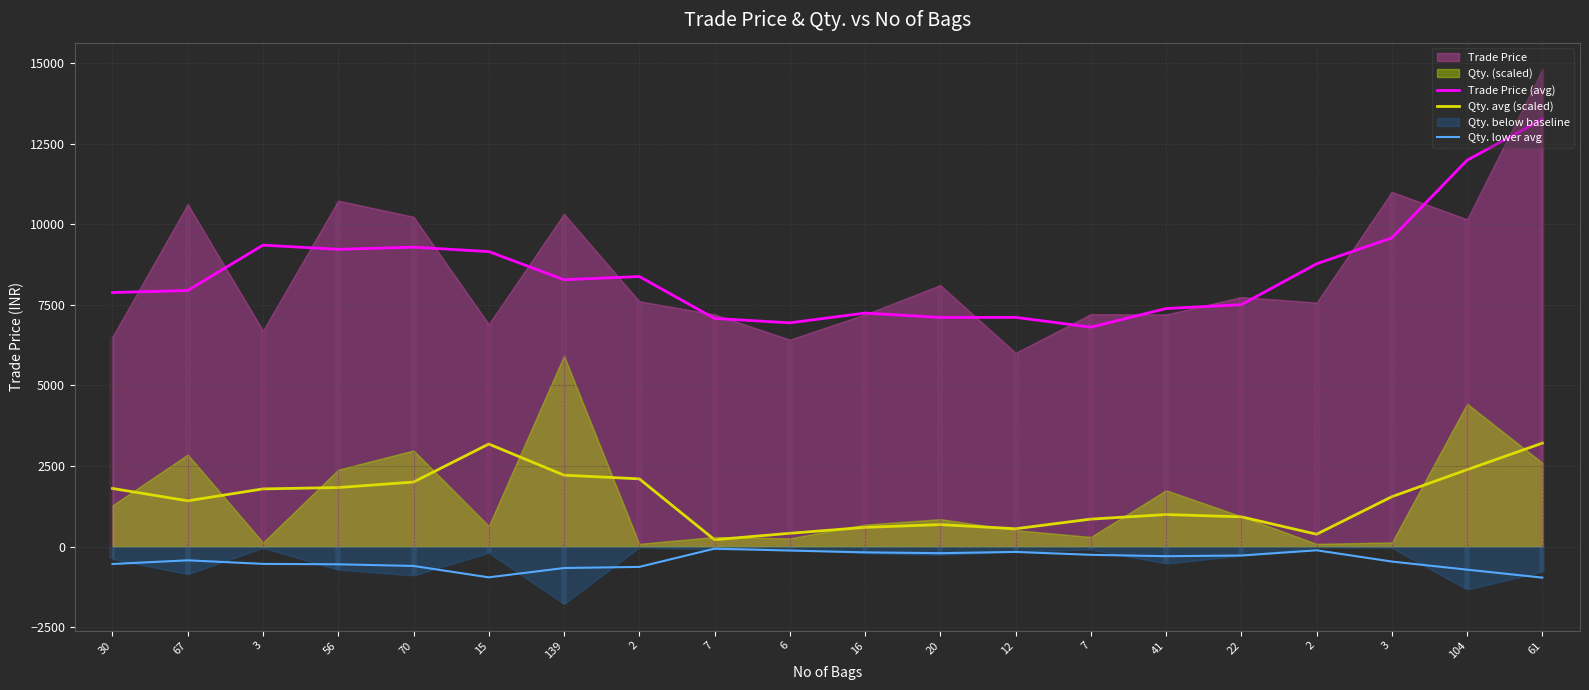

At 3, list the series in order from largest to smallest.

Trade Price (avg), Qty. avg (scaled), Qty. lower avg